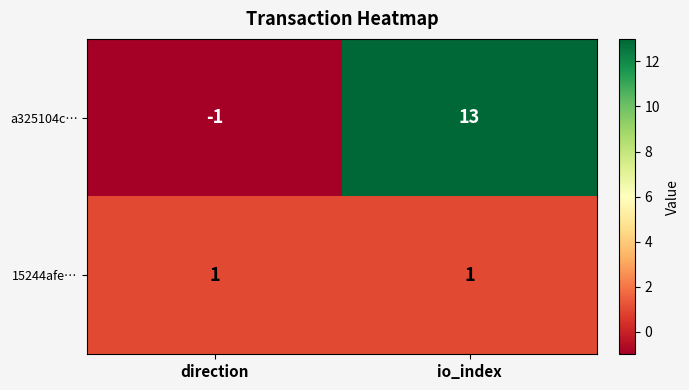

How many categories are shown in the chart?

2